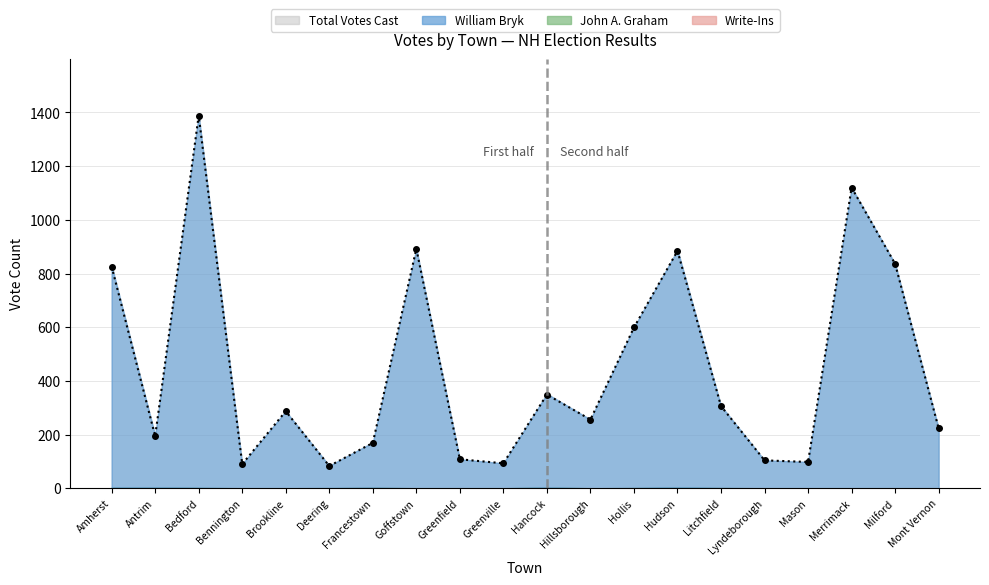

What is the maximum value for John A. Graham?

3